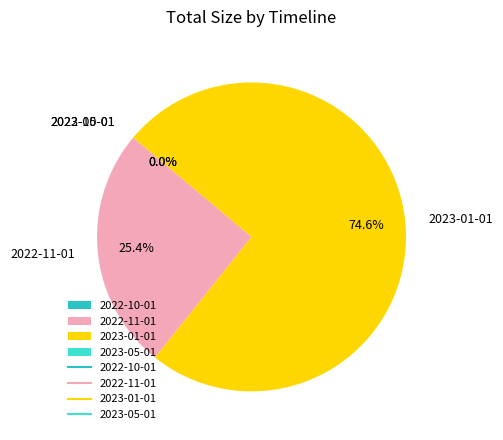

Which slice is the largest?

2023-01-01